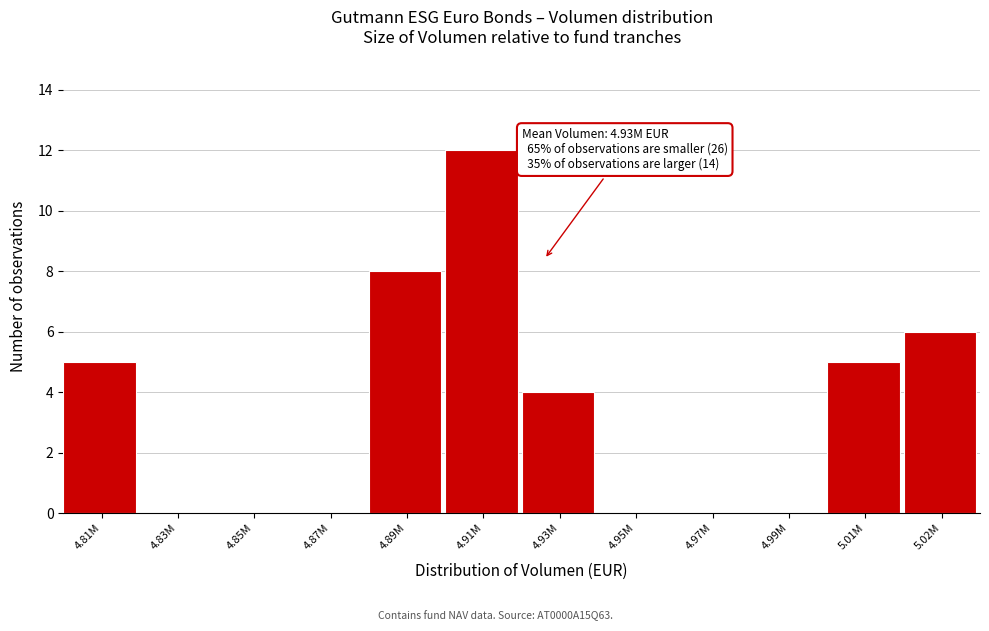

Reading left to right, list all the values displayed in this chart.

4.81M=5	4.83M=0	4.85M=0	4.87M=0	4.89M=8	4.91M=12	4.93M=4	4.95M=0	4.97M=0	4.99M=0	5.01M=5	5.02M=6